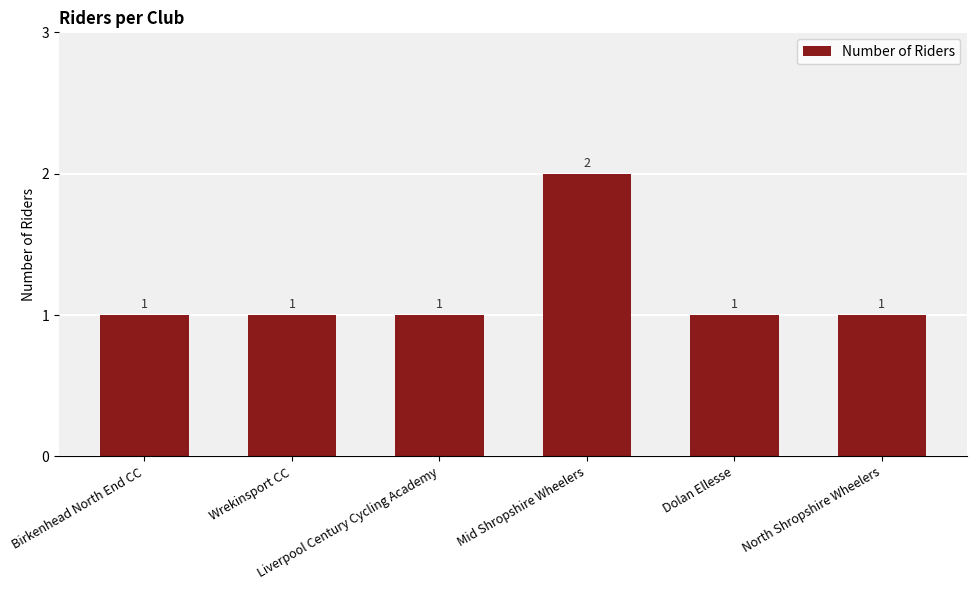

How many categories are shown in the chart?

6